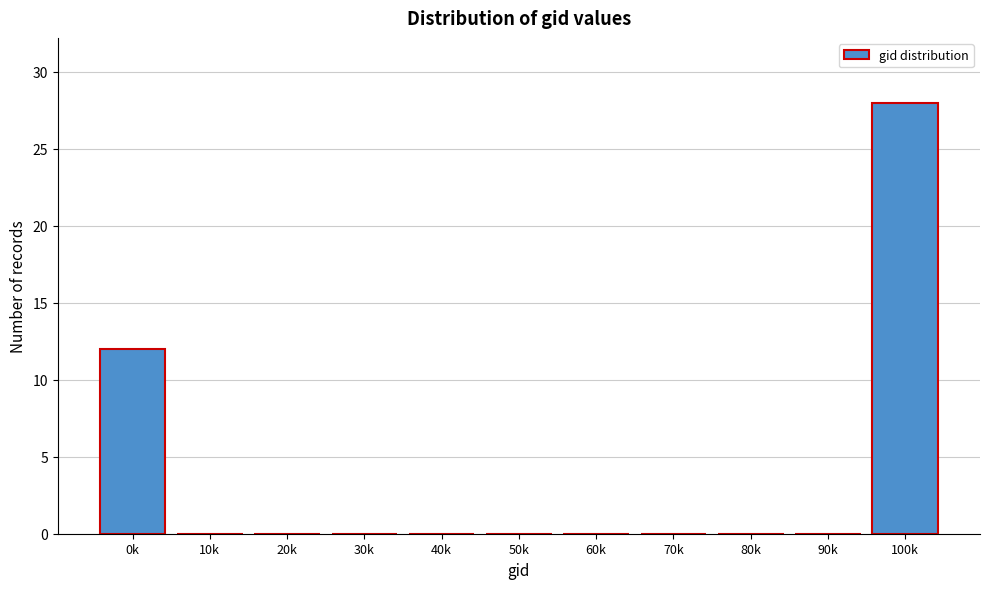

Reading left to right, list all the values displayed in this chart.

0k=12	10k=0	20k=0	30k=0	40k=0	50k=0	60k=0	70k=0	80k=0	90k=0	100k=28